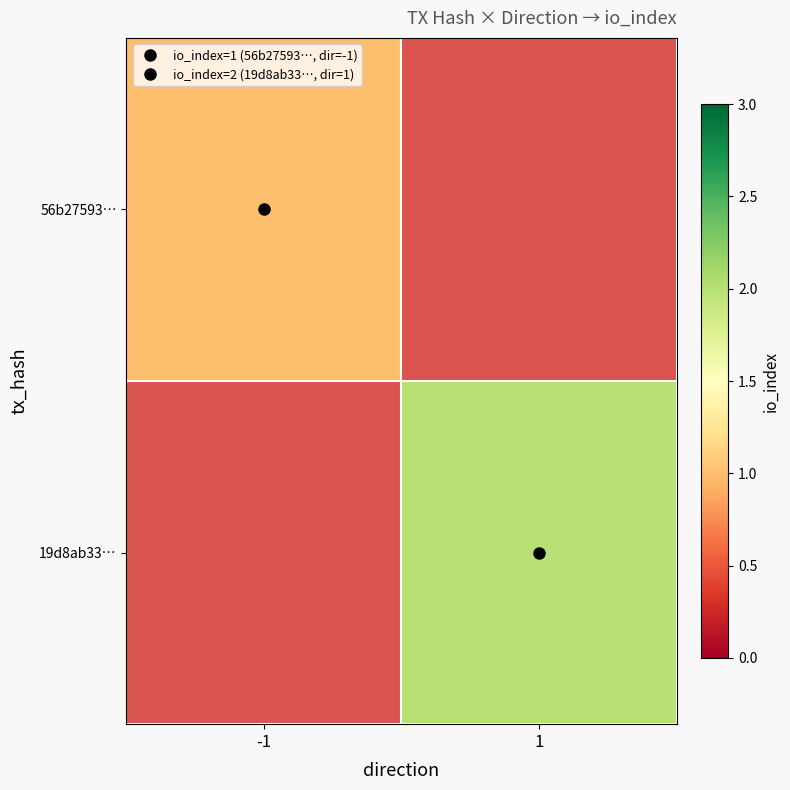

Is it true that row_1 equals 3.1 at 1?

False